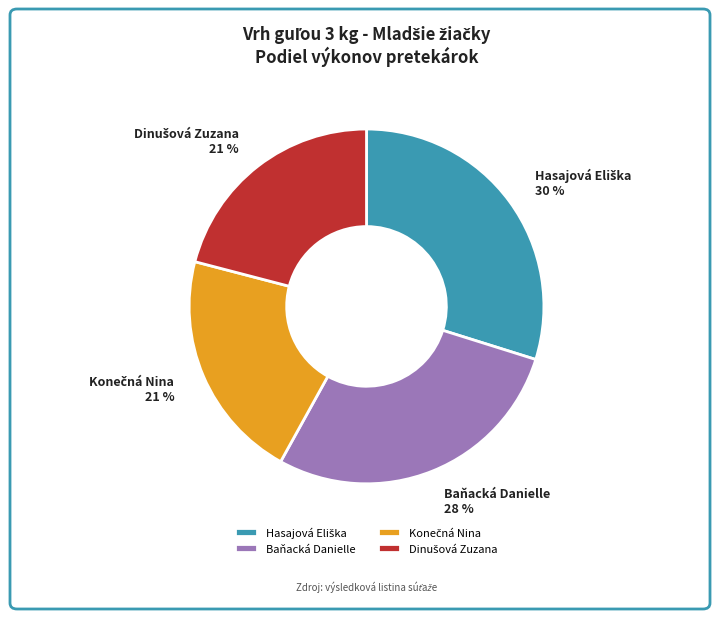

Count the number of slices in the pie.

4